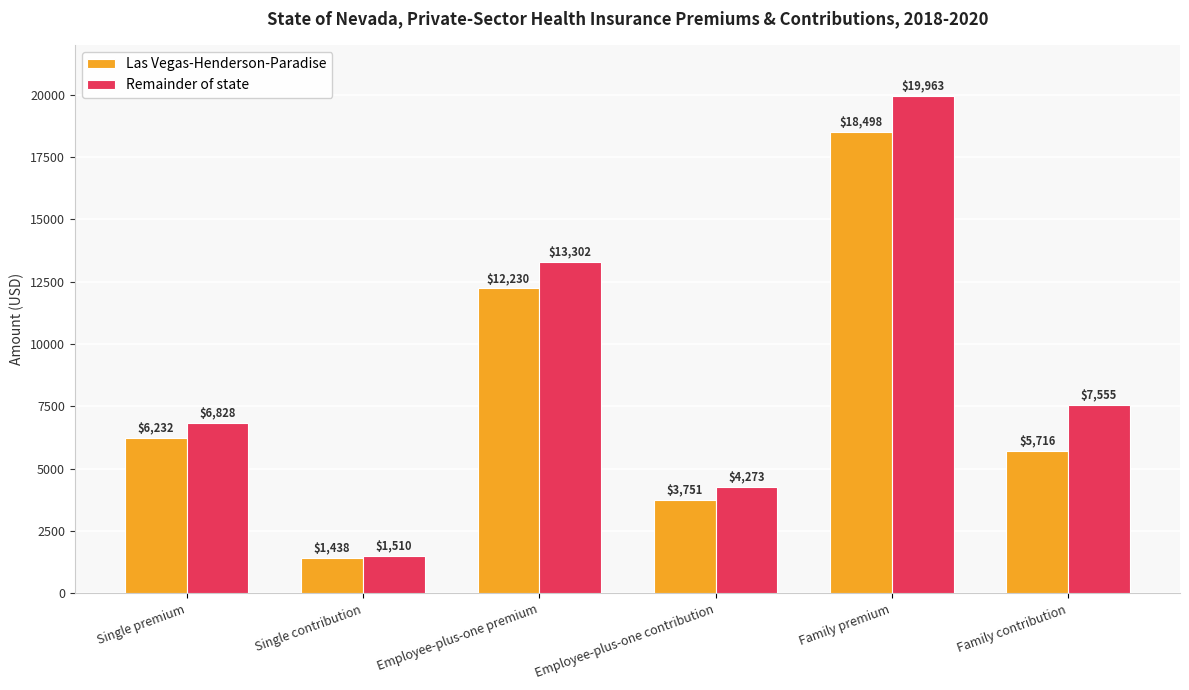

What is the value of the Remainder of state bar at the 1st from the left?

6828